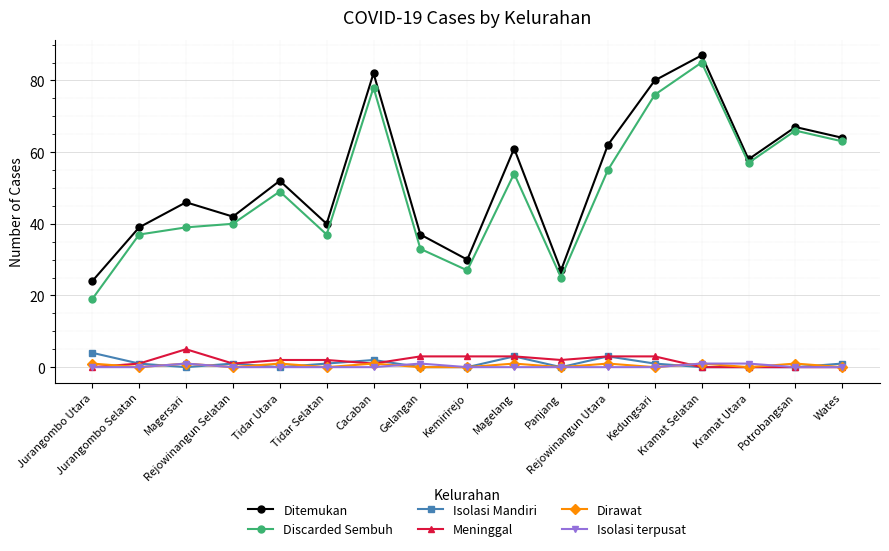

Reading left to right, transcribe all the data shown in this chart.

Ditemukan: 24	39	46	42	52	40	82	37	30	61	27	62	80	87	58	67	64
Discarded Sembuh: 19	37	39	40	49	37	78	33	27	54	25	55	76	85	57	66	63
Isolasi Mandiri: 4	1	0	1	0	1	2	0	0	3	0	3	1	0	0	0	1
Meninggal: 0	1	5	1	2	2	1	3	3	3	2	3	3	0	0	0	0
Dirawat: 1	0	1	0	1	0	1	0	0	1	0	1	0	1	0	1	0
Isolasi terpusat: 0	0	1	0	0	0	0	1	0	0	0	0	0	1	1	0	0